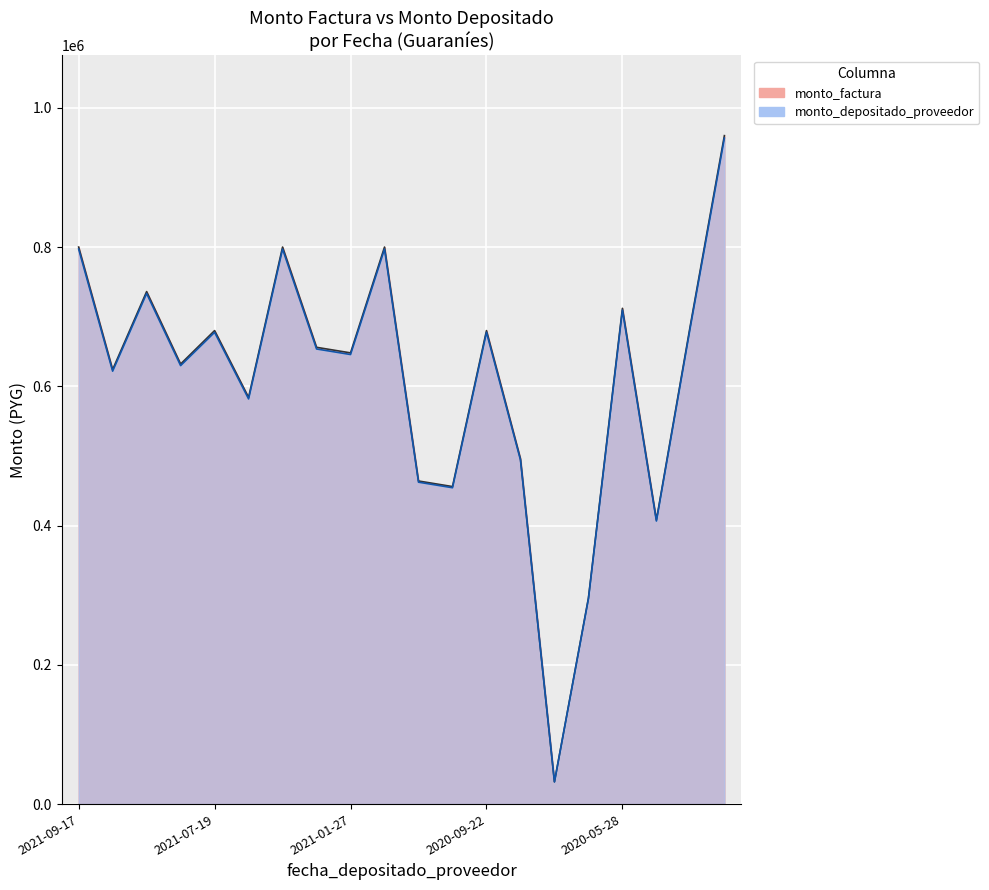

The monto_depositado_proveedor series shows 251326 at 2020-05-28. True or false?

False